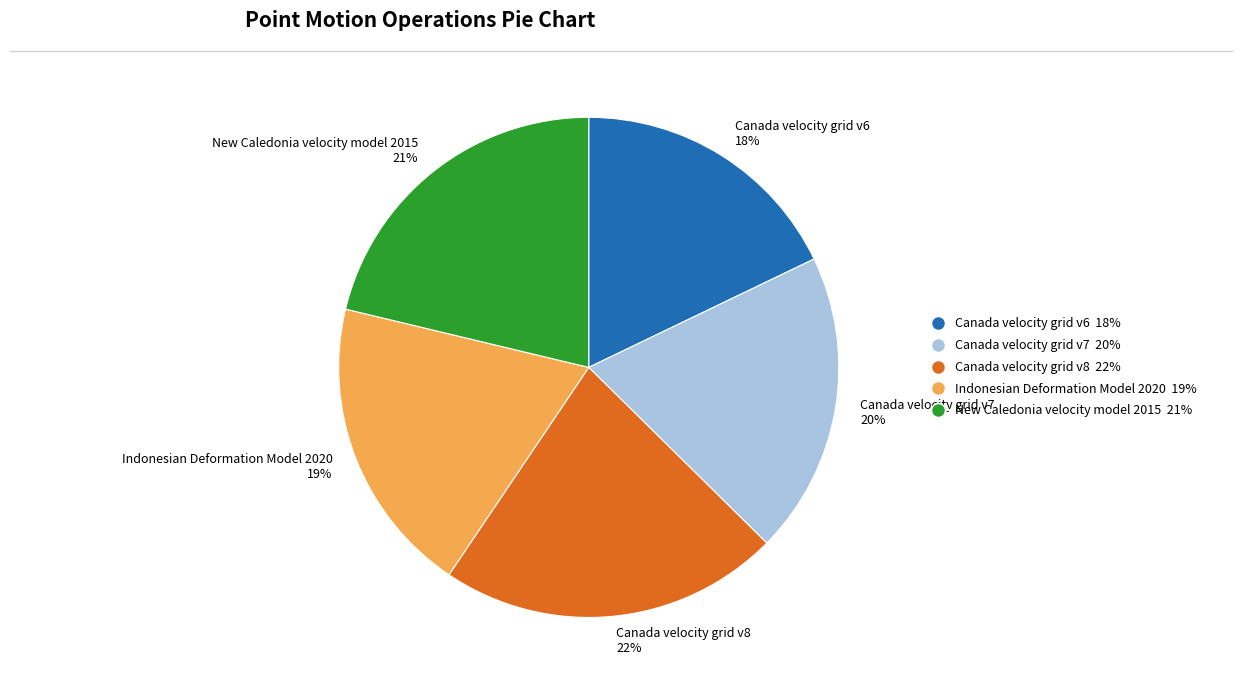

Is Canada velocity grid v6 the majority of the pie?

No